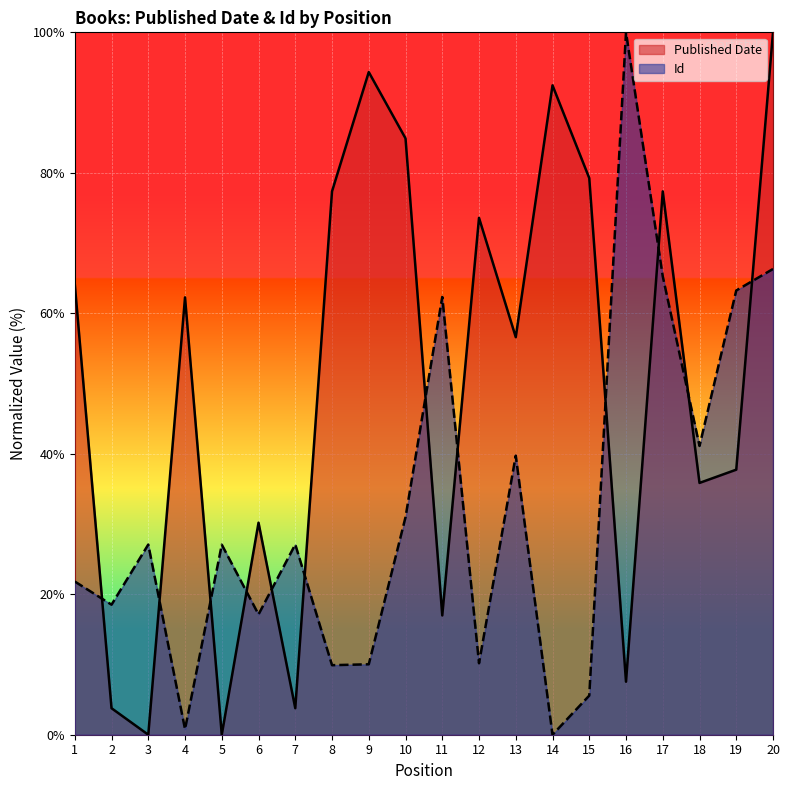

The Published Date series shows 7.5 at 16. True or false?

True